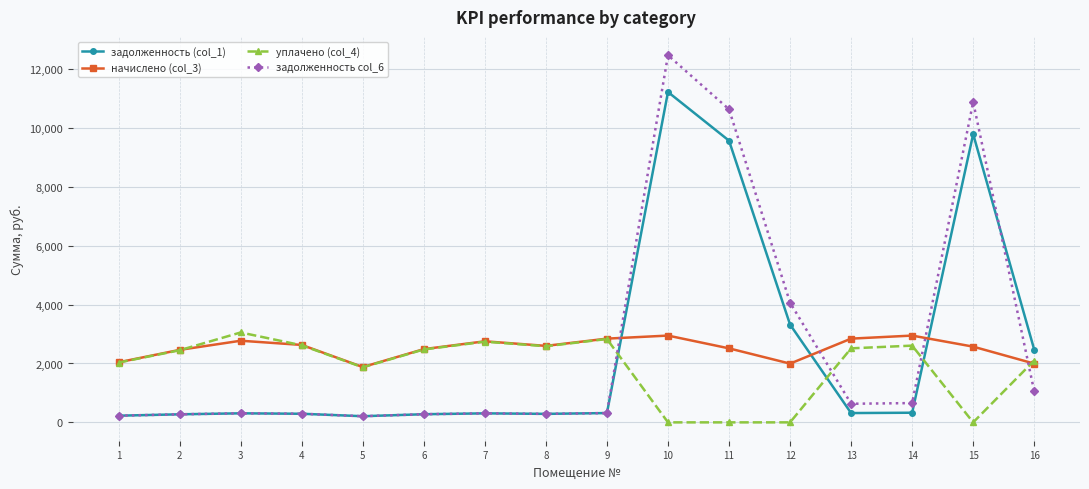

At how many categories does at least one series exceed 4295?

3